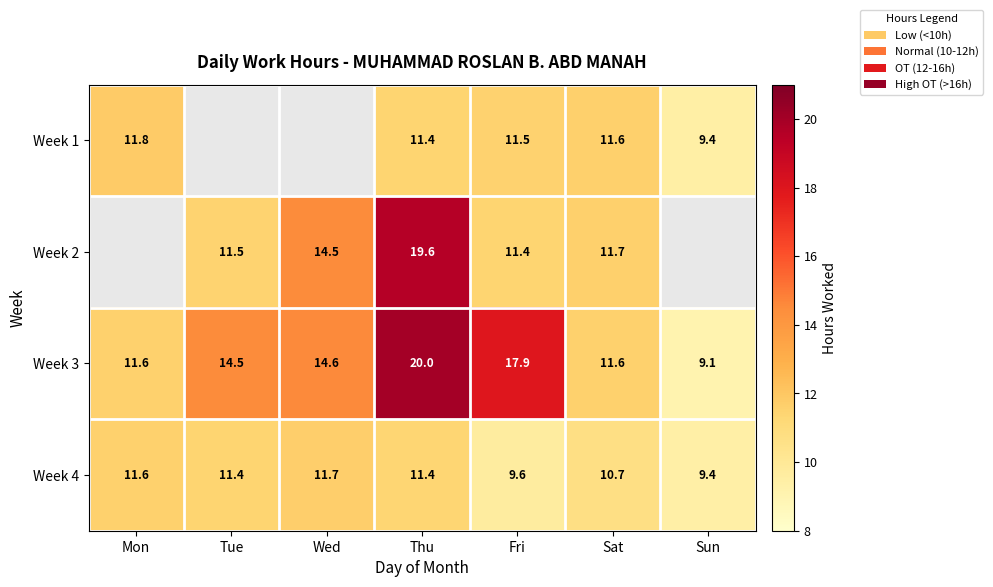

At which label does Week 4 first exceed 11?

Mon